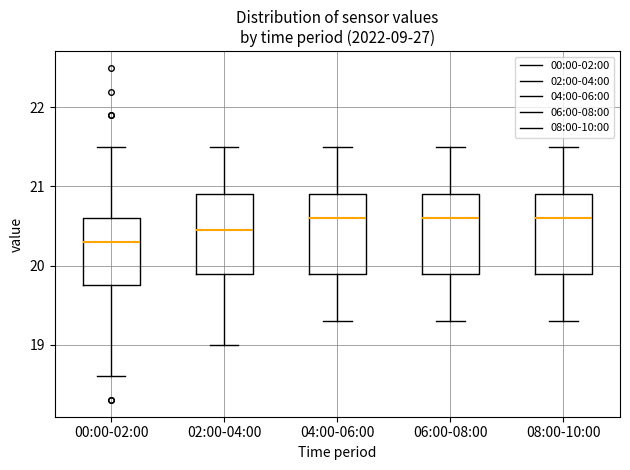

Reading left to right, transcribe this box plot: for each box, give where its median line is, the range the box spans, and where its two whiskers end, as read against the y-axis. The values are not printed on the chart, so give them approximately, as read against the axis.

00:00-02:00: median 20.3, box 19.8 to 20.6, whiskers 18.6 to 21.5
02:00-04:00: median 20.5, box 19.9 to 20.9, whiskers 19.0 to 21.5
04:00-06:00: median 20.6, box 19.9 to 20.9, whiskers 19.3 to 21.5
06:00-08:00: median 20.6, box 19.9 to 20.9, whiskers 19.3 to 21.5
08:00-10:00: median 20.6, box 19.9 to 20.9, whiskers 19.3 to 21.5